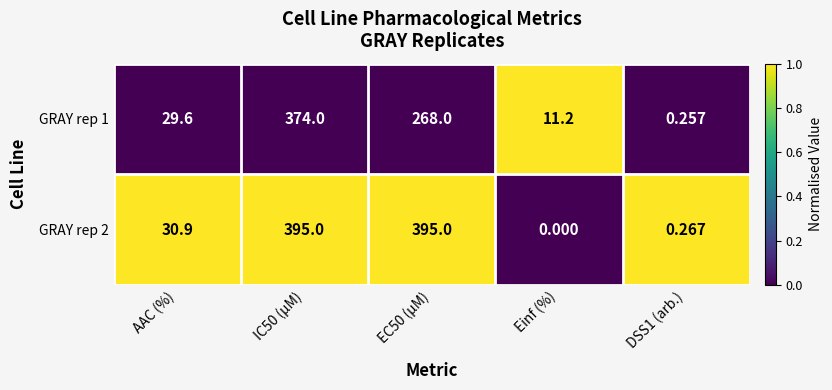

Which category has the lowest value across all series?

Einf (%)